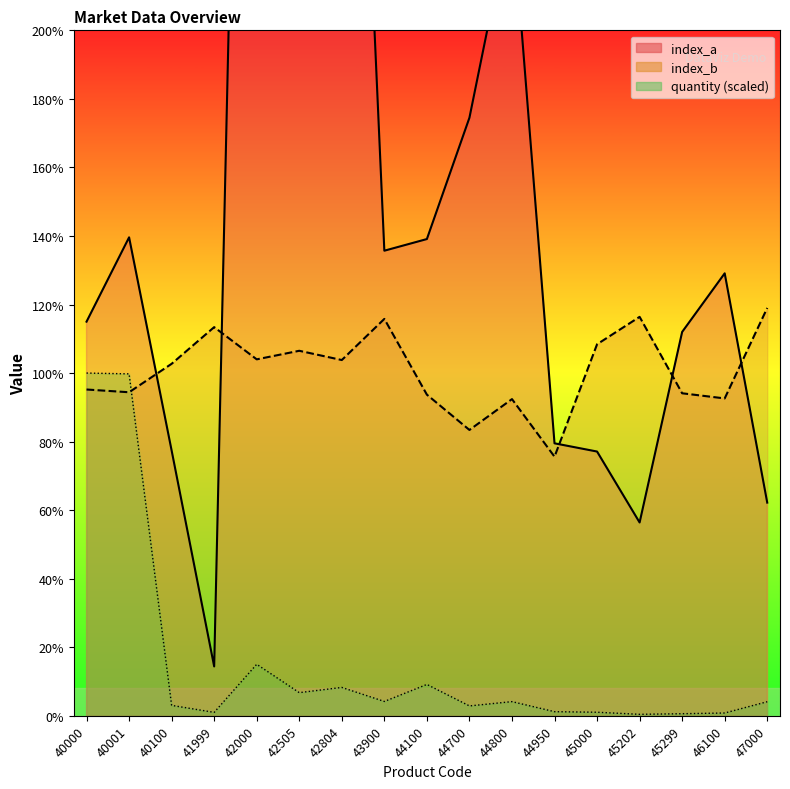

How many interior local peaks does the quantity series have?

4